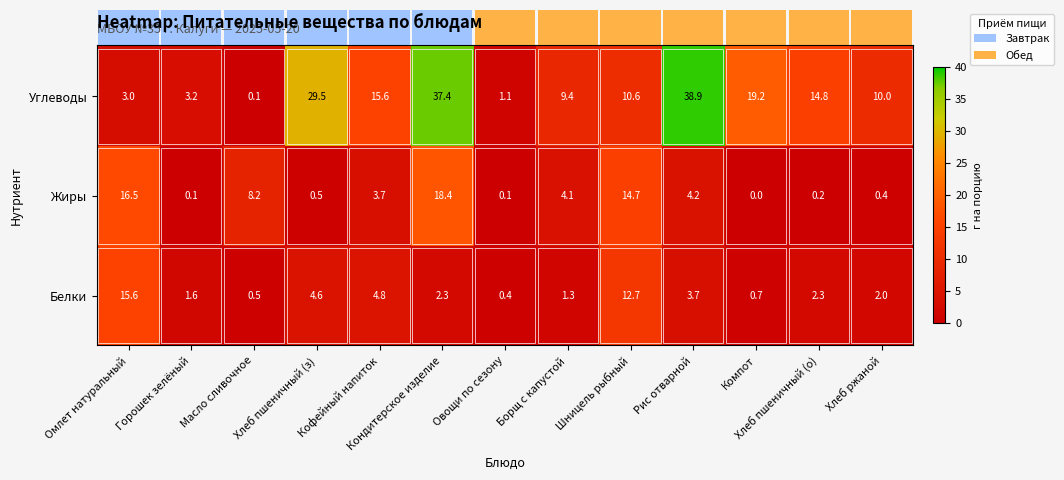

Which series has the widest spread of values?

Углеводы